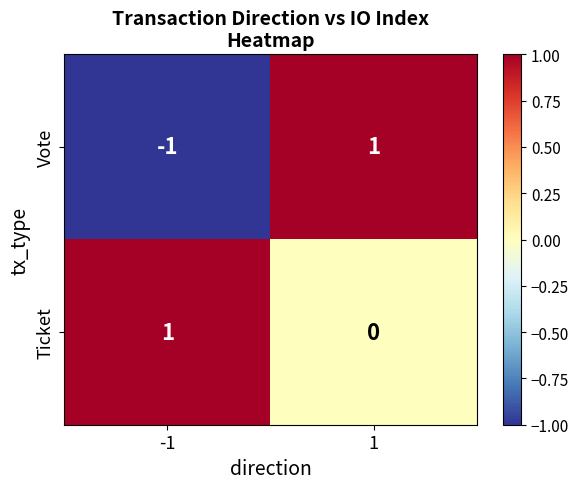

At how many categories does at least one series exceed 0?

2